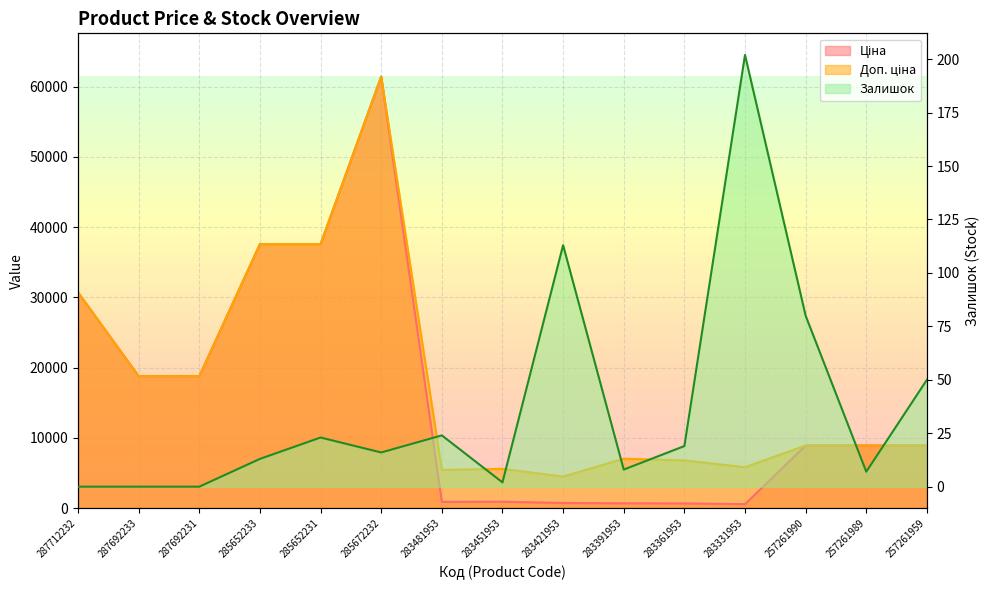

What is the lowest value of the Ціна series?

584.4